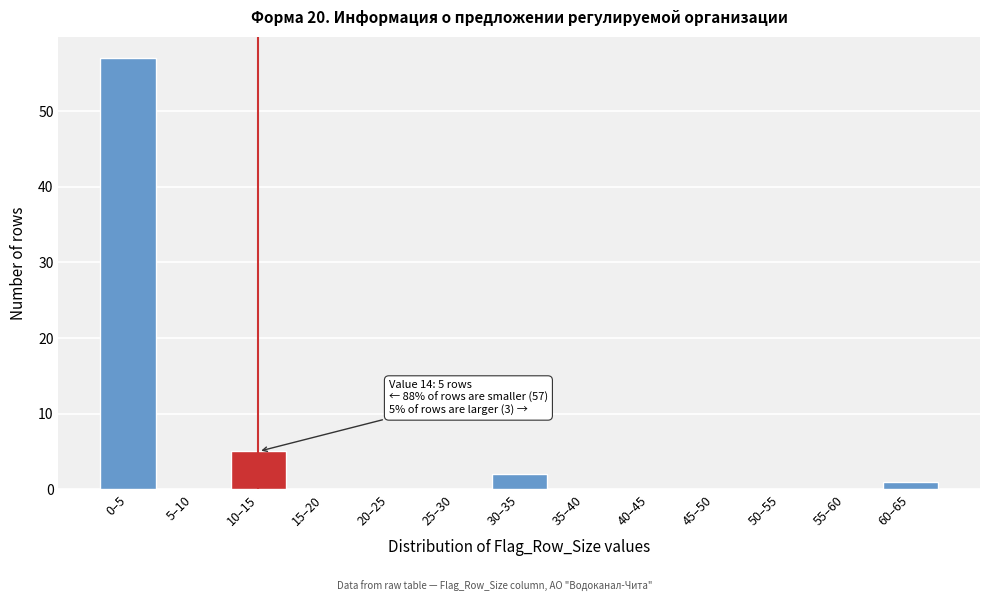

Reading right to left, list all the values displayed in this chart.

60–65=1	55–60=0	50–55=0	45–50=0	40–45=0	35–40=0	30–35=2	25–30=0	20–25=0	15–20=0	10–15=5	5–10=0	0–5=57